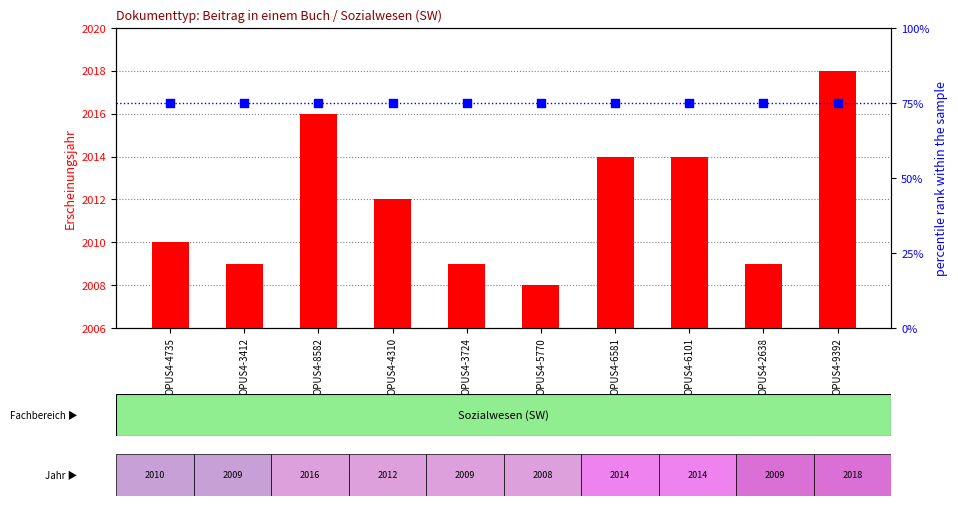

Which series contains the highest Y value?

Erscheinungsjahr